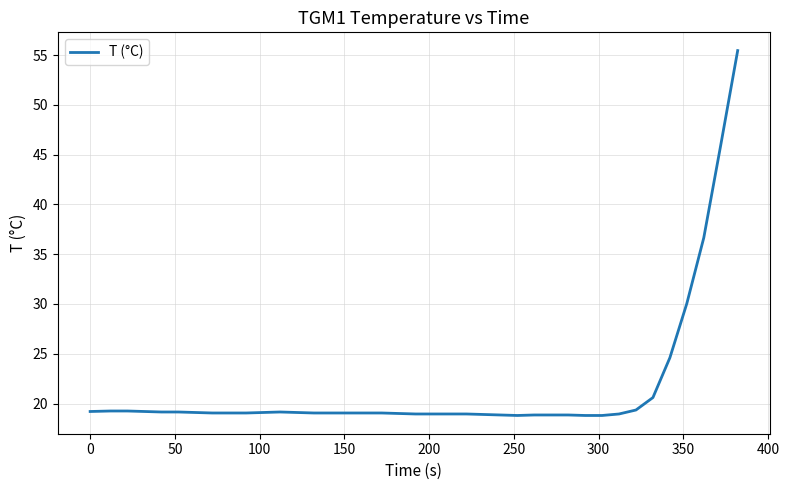

What is the greatest value displayed?

55.5